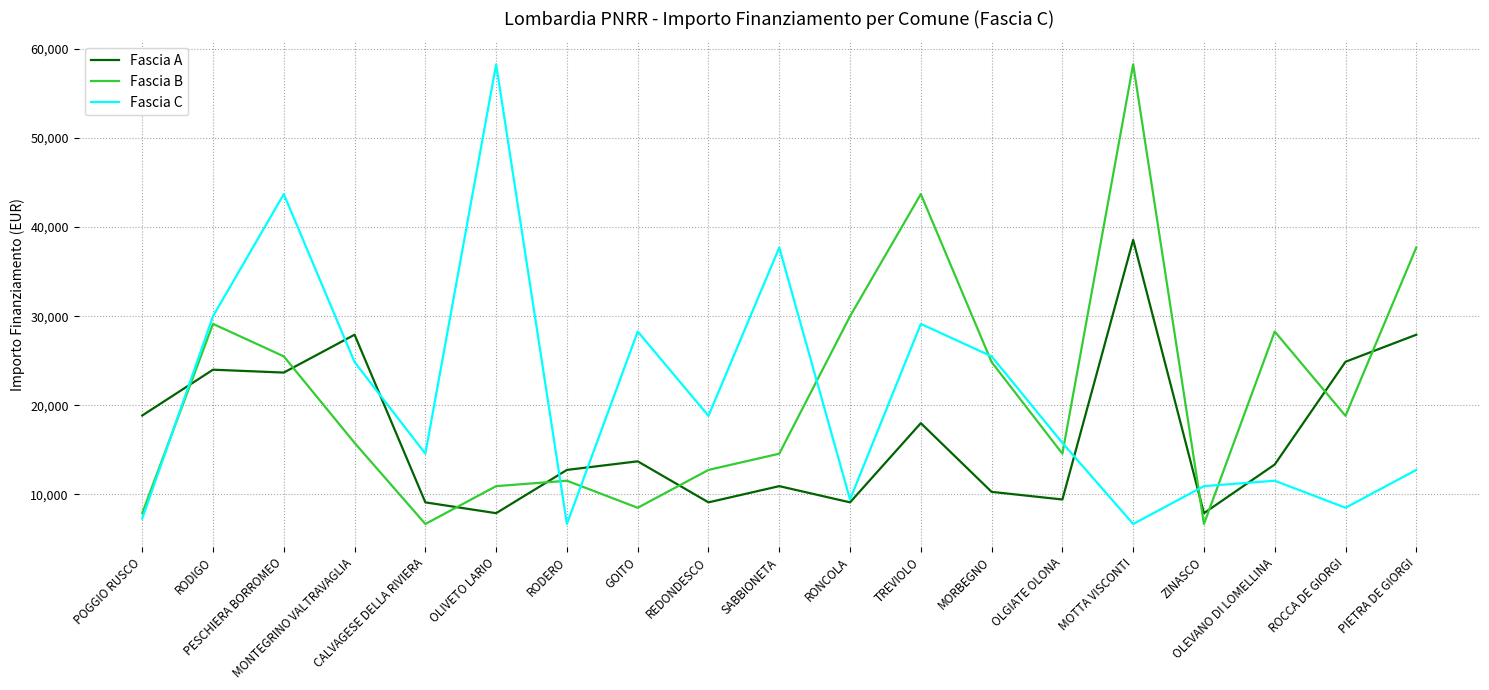

What is the difference between the highest and lowest values at PIETRA DE GIORGI?

24961